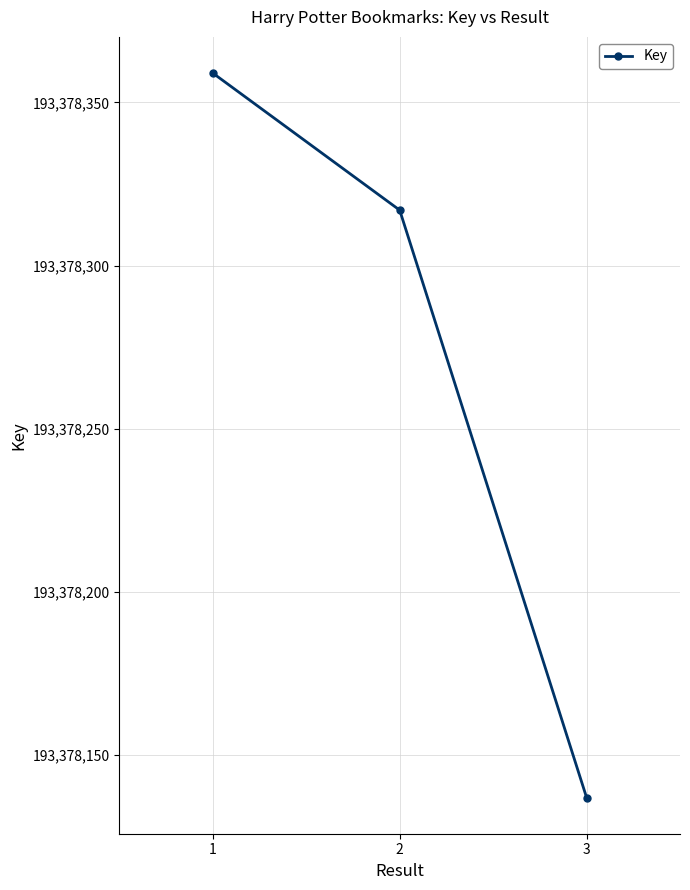

What is the change in value from 1 to 3?

-222